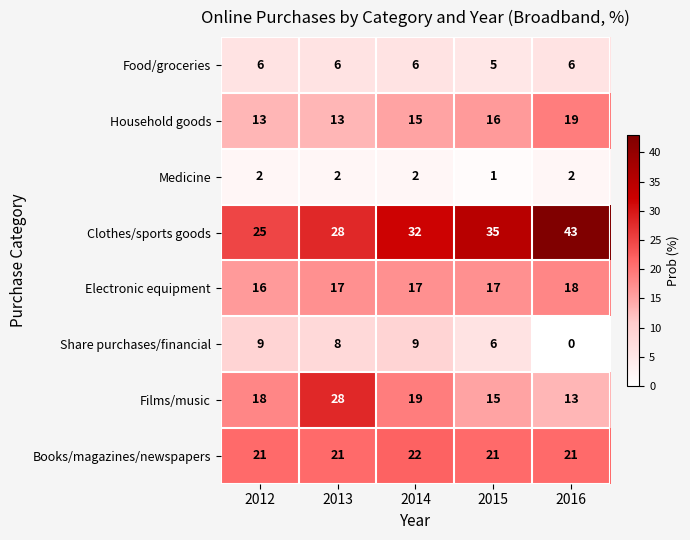

How many distinct data groups are displayed?

8